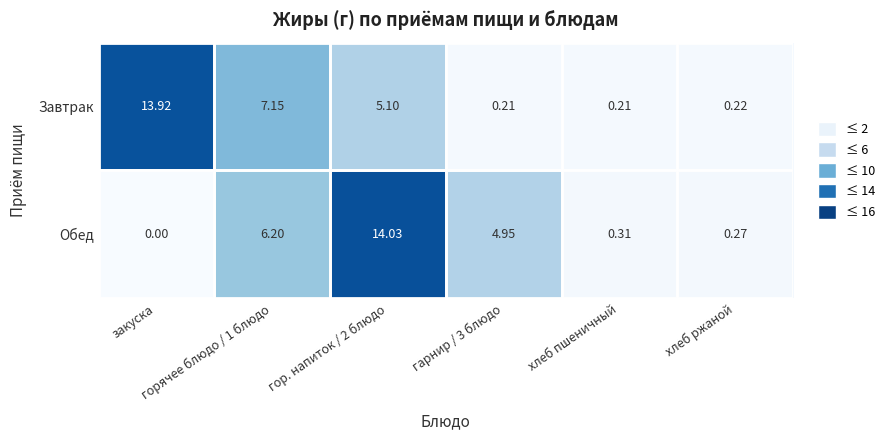

Which series has the largest total across all categories?

Завтрак